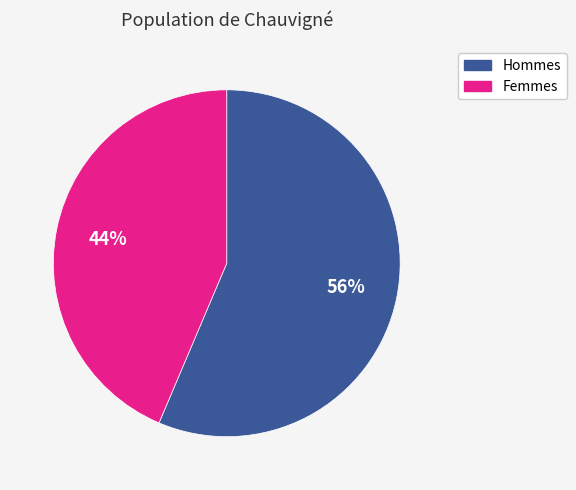

To the nearest percent, what is the average slice percentage?

50%